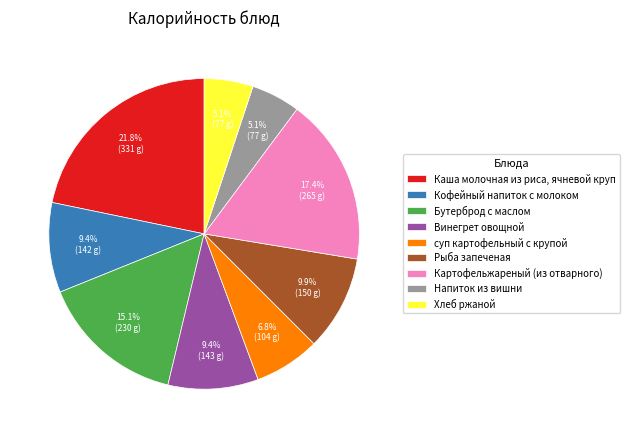

How many segments does this pie chart have?

9